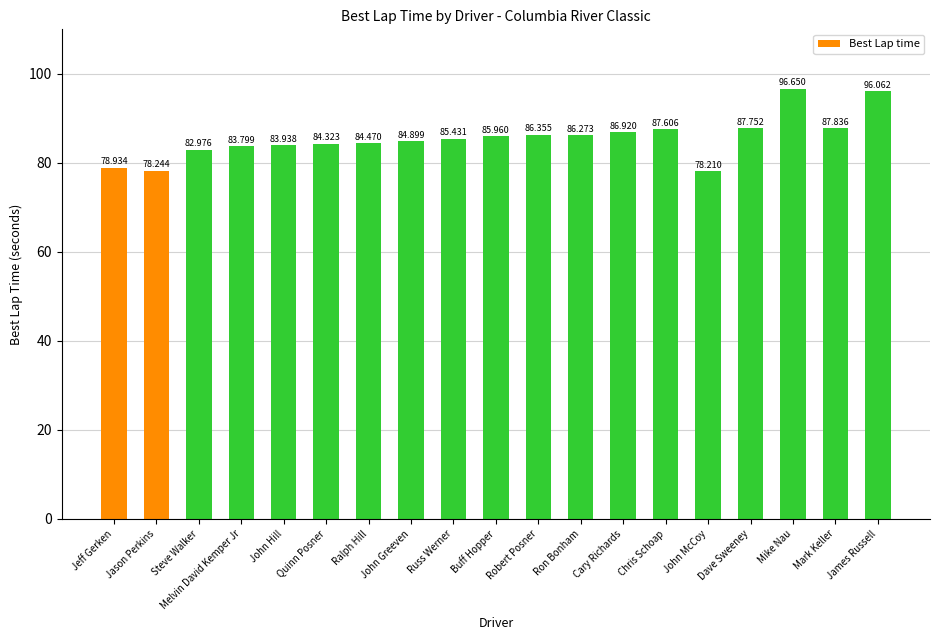

How many data points are less than 85?

9